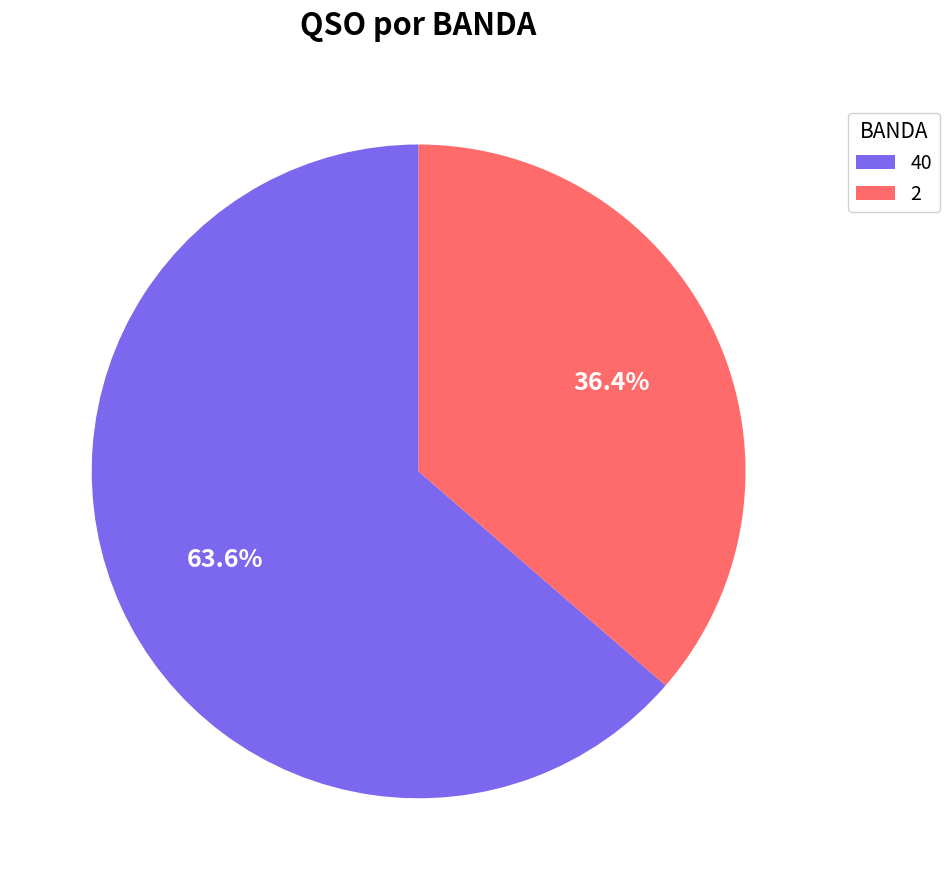

Is there any slice that represents more than half of the pie?

Yes